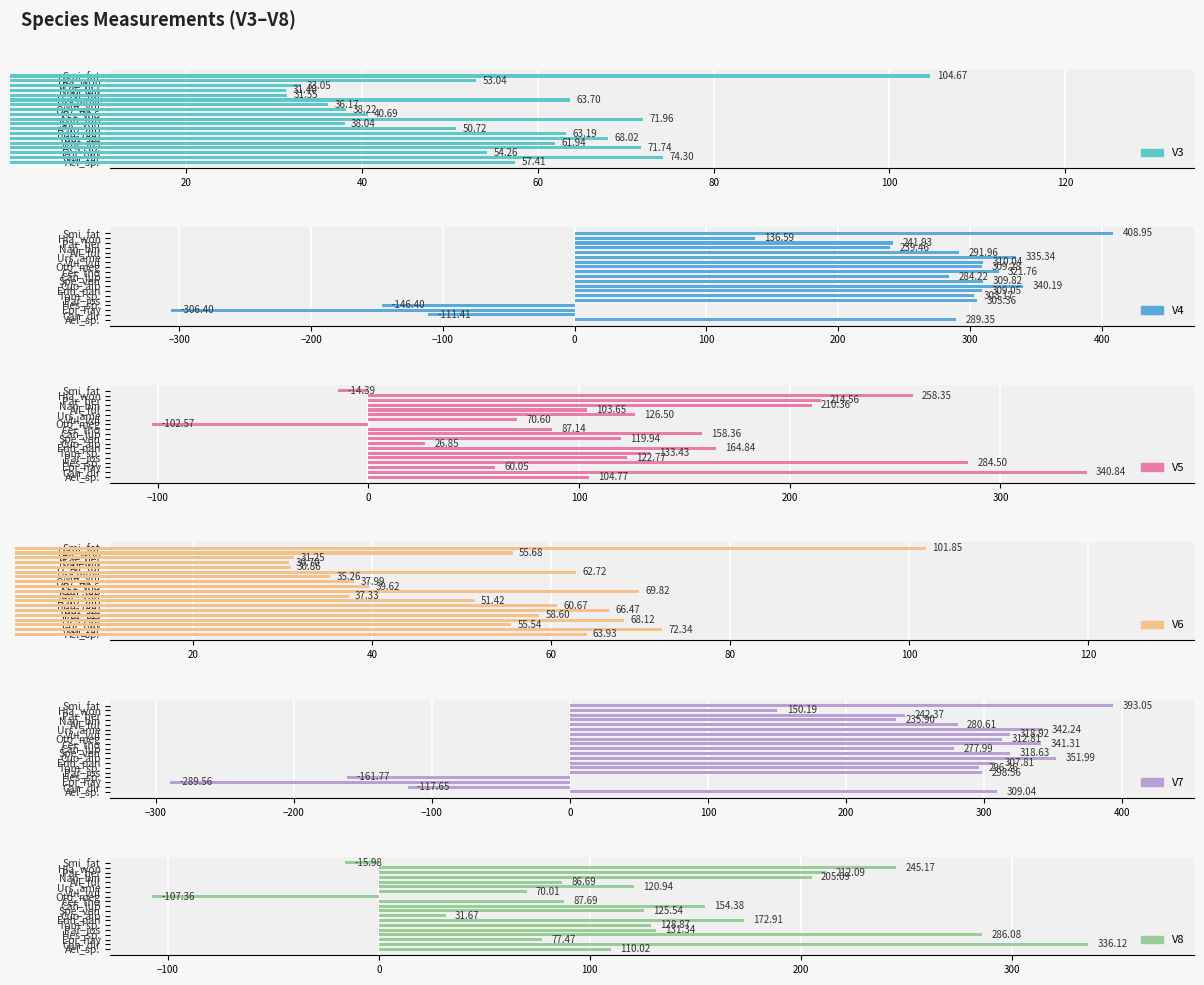

What are all the series names shown in the legend?

V3, V4, V5, V6, V7, V8